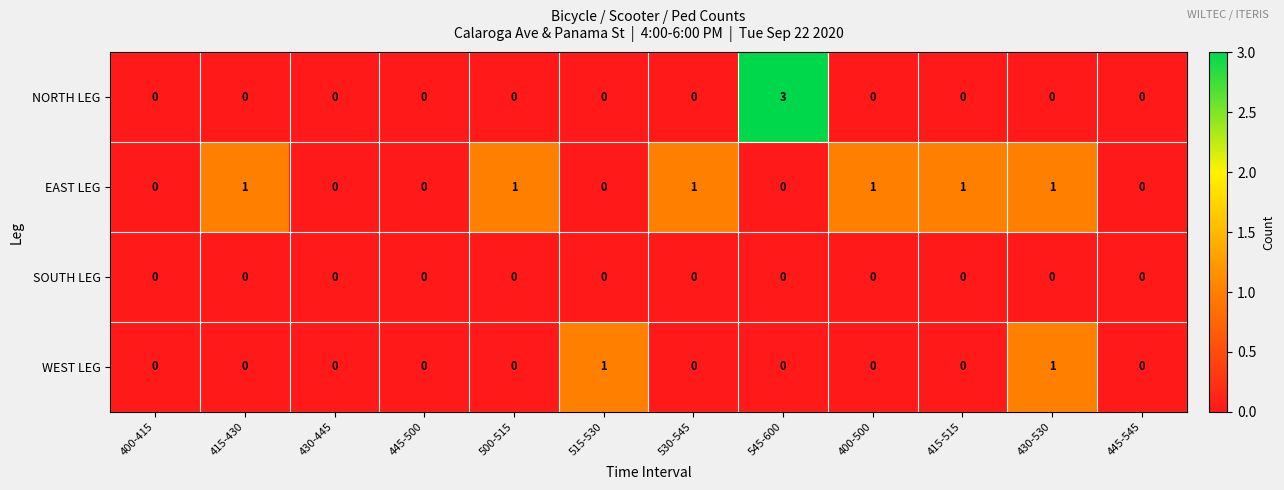

Which series has the largest total across all categories?

EAST LEG